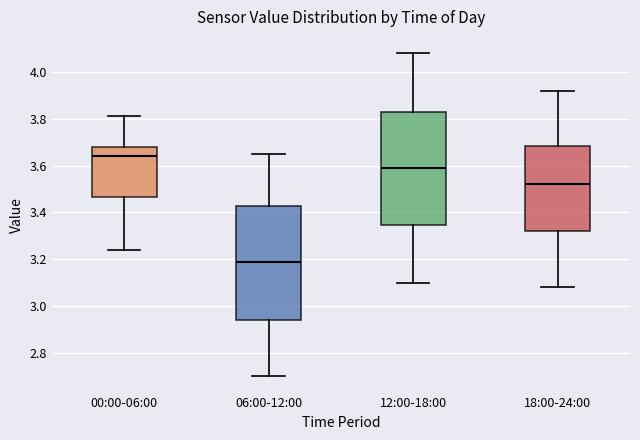

Which box has the lowest median line?

06:00-12:00